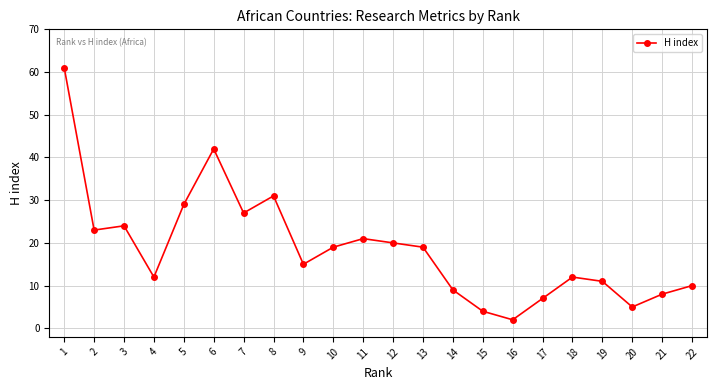

What is the ratio of the value at 3 to the value at 20?

4.8